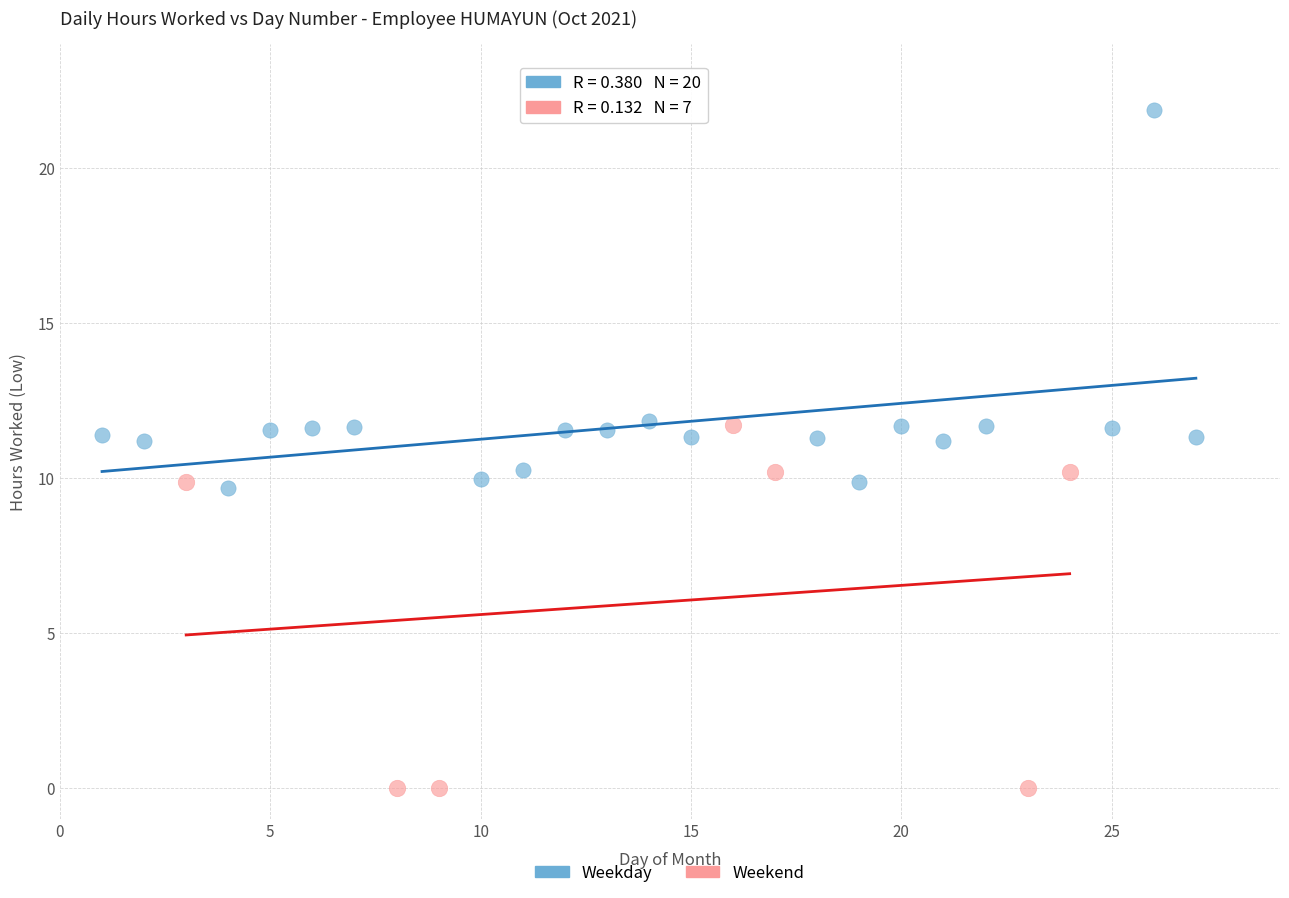

What are all the series names shown in the legend?

Weekday, Weekend